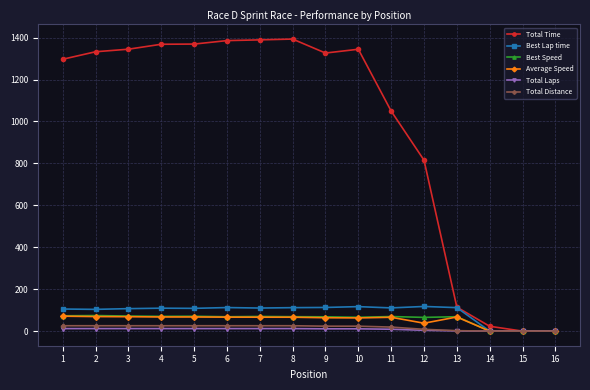

What is the maximum value shown in the chart?

1393.1